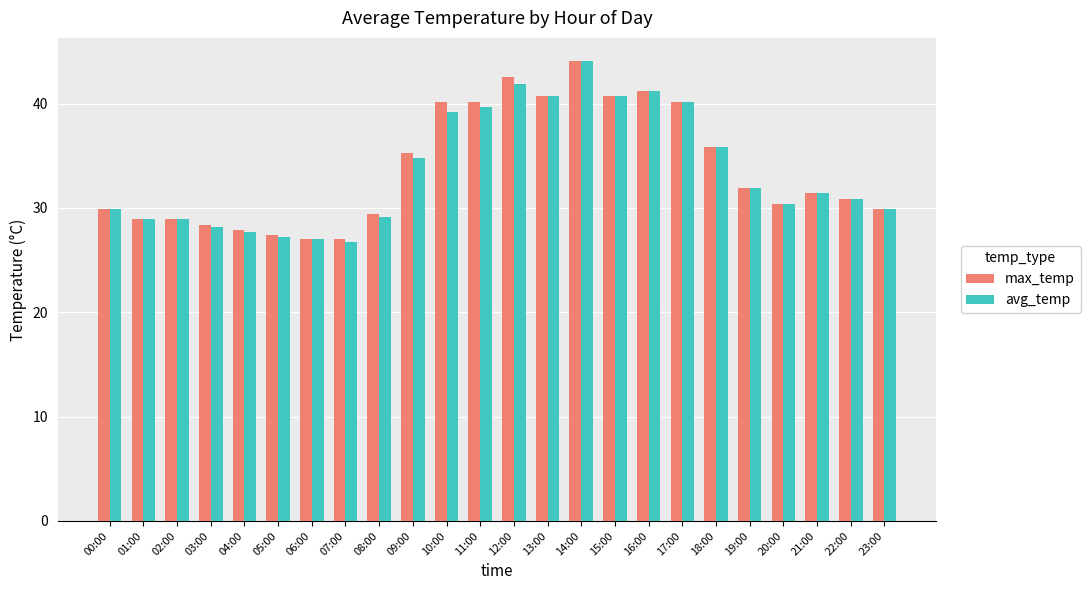

Which series changed the most between 03:00 and 17:00?

avg_temp